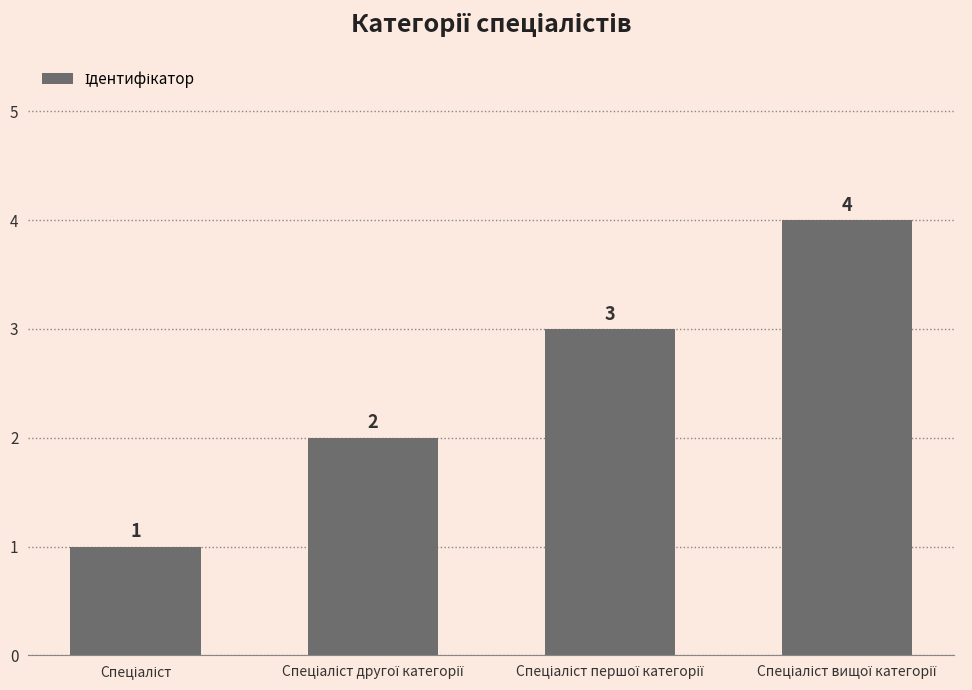

Count the values in the range 2 to 4.

3